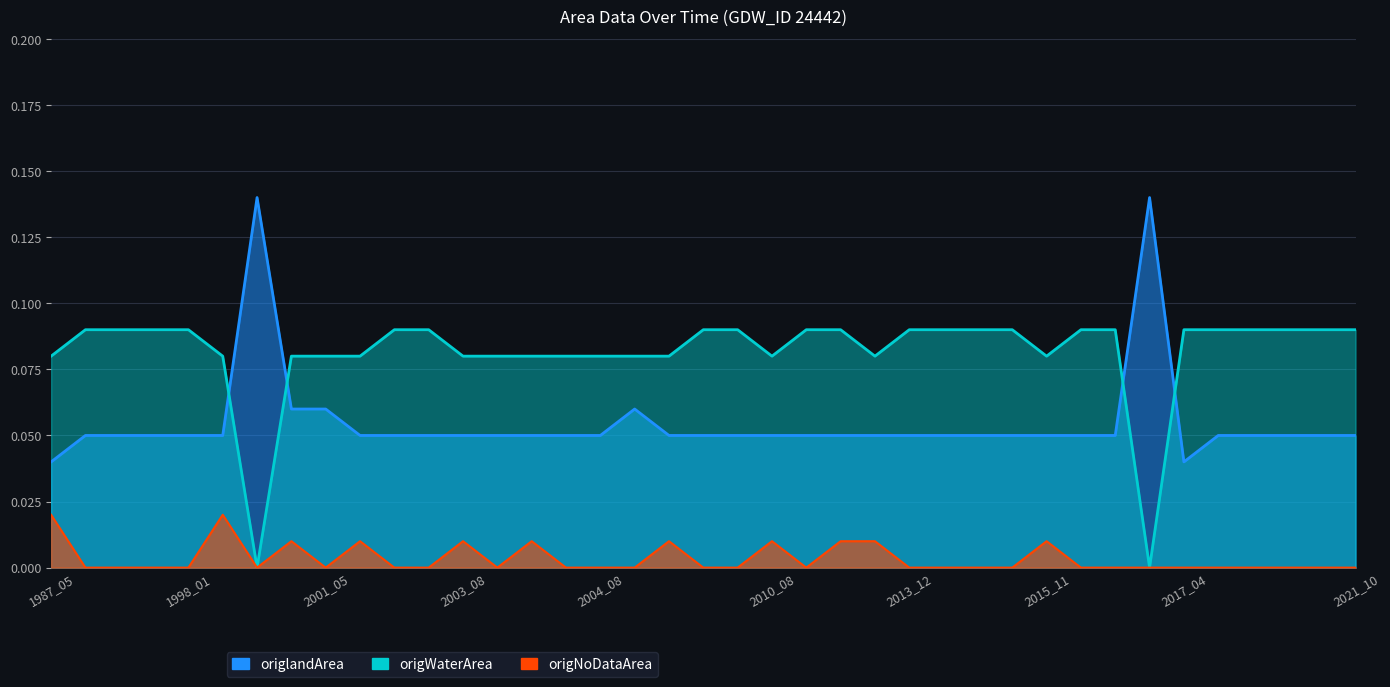

True or false: origlandArea and origNoDataArea cross at least once.

False